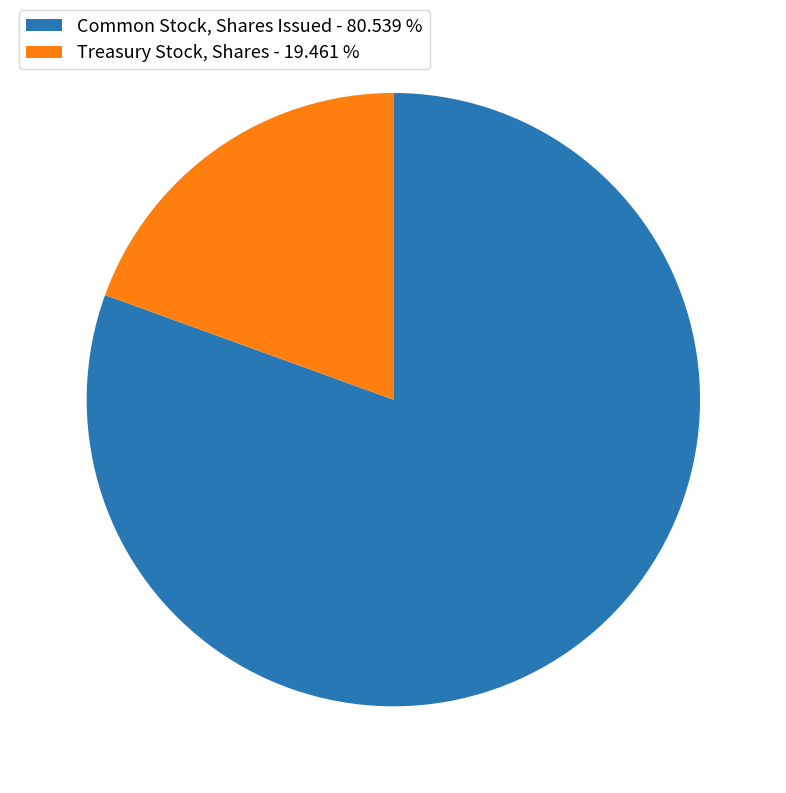

Rank the categories by value from lowest to highest.

Treasury Stock, Shares, Common Stock, Shares Issued